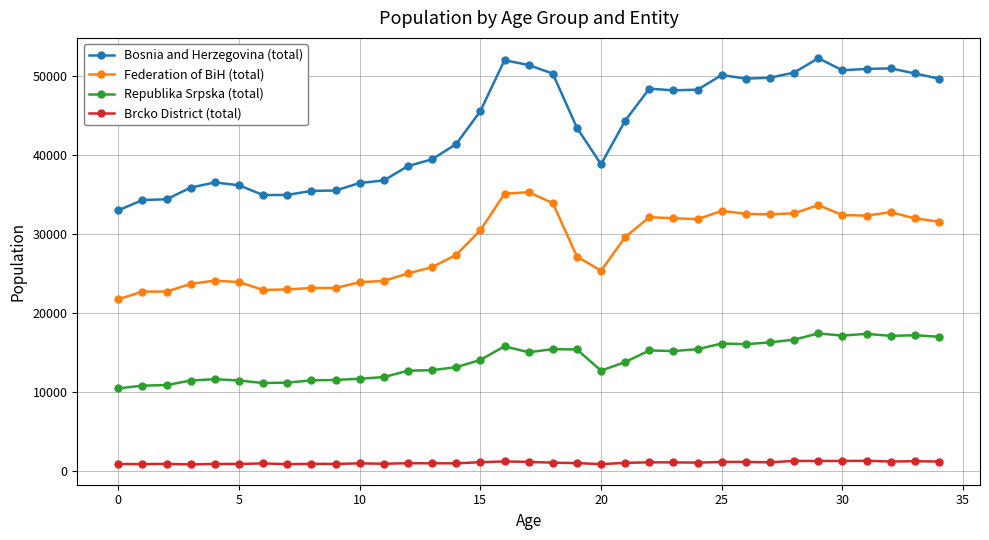

Rank the series by their maximum value, from lowest to highest.

Brcko District (total), Republika Srpska (total), Federation of BiH (total), Bosnia and Herzegovina (total)